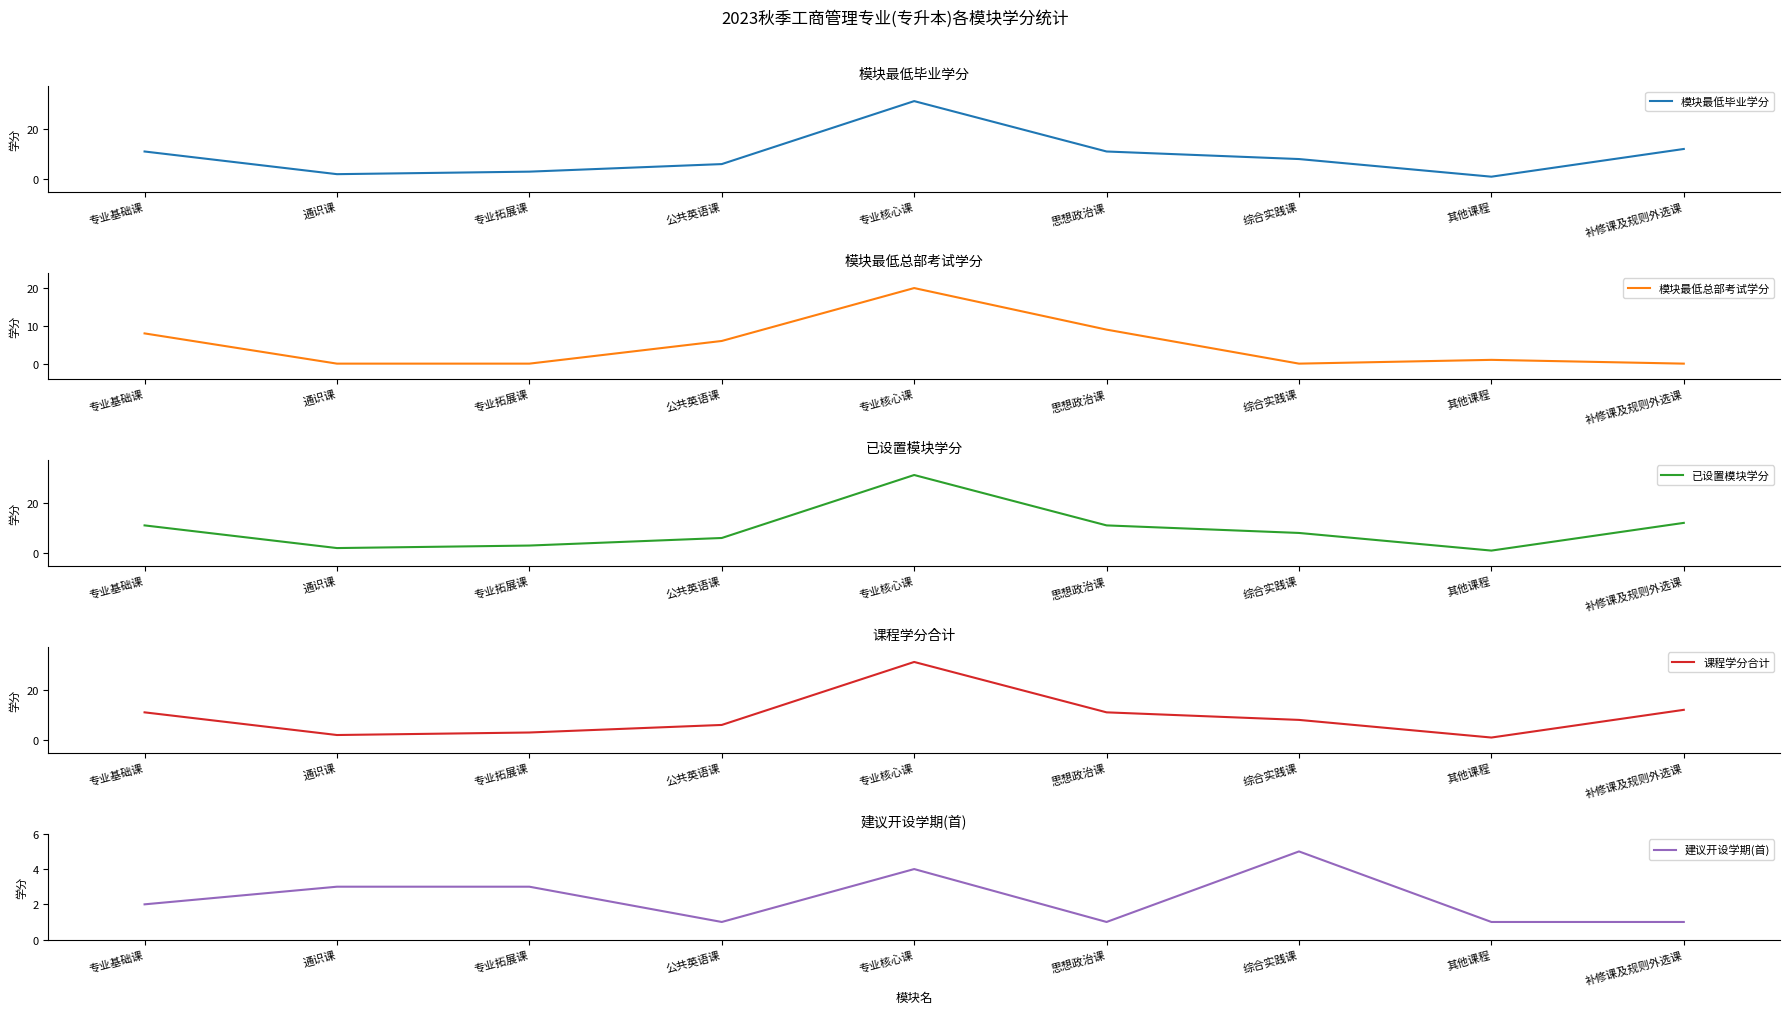

Is the value of 模块最低毕业学分 at 通识课 greater than the value of 建议开设学期(首) at 公共英语课?

Yes